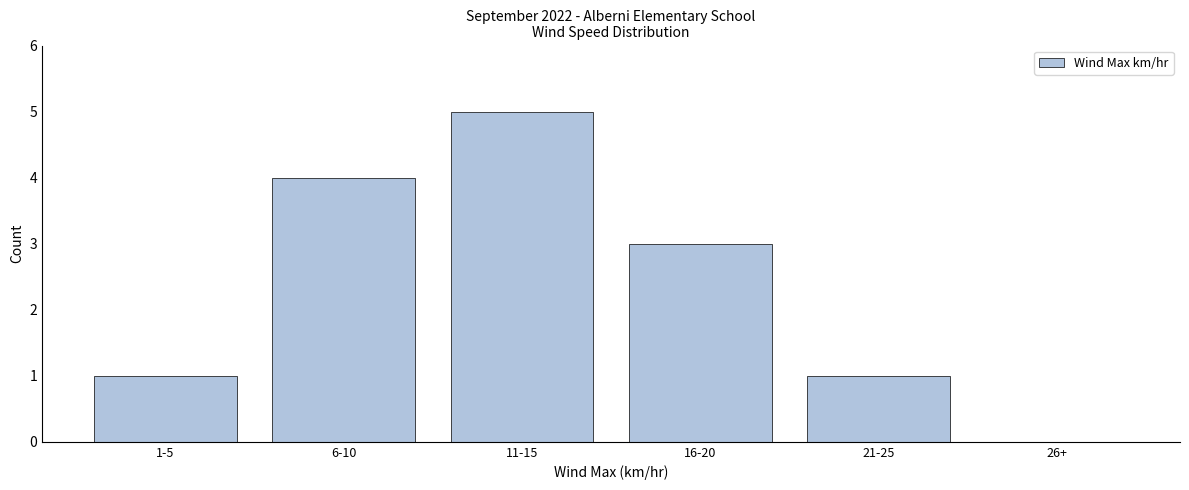

Reading left to right, list all the values displayed in this chart.

1-5=1	6-10=4	11-15=5	16-20=3	21-25=1	26+=0